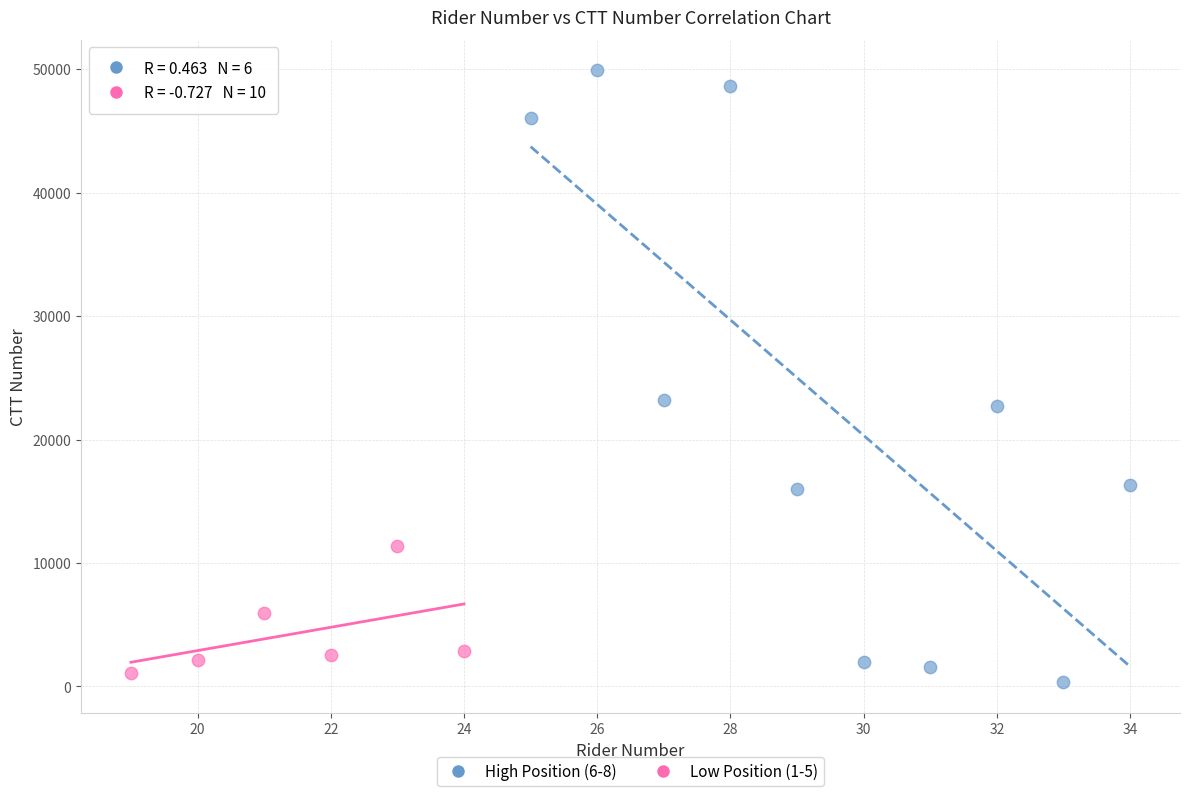

Which series contains the highest Y value?

Low Position (1-5)